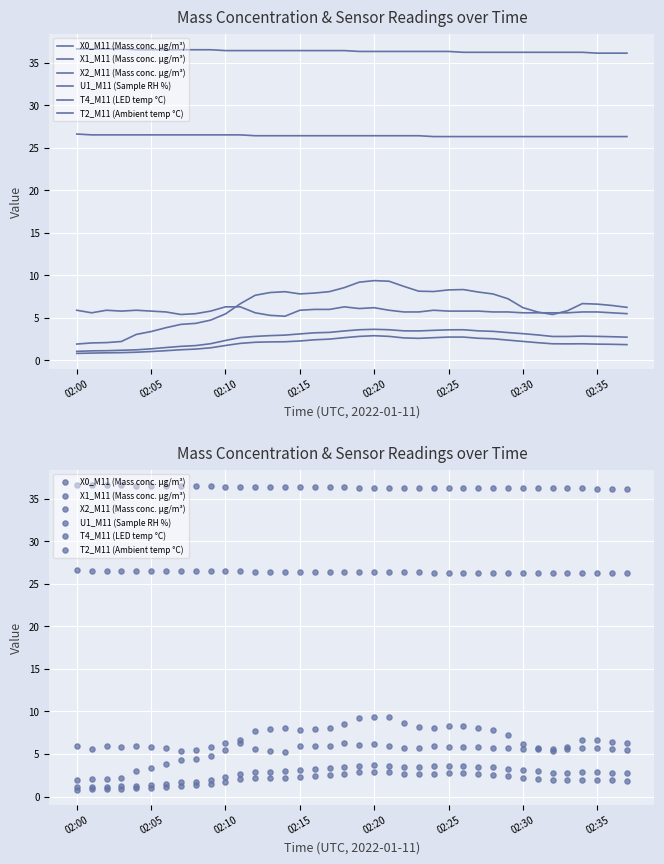

What are all the series names shown in the legend?

X0_M11 (Mass conc. μg/m³), X1_M11 (Mass conc. μg/m³), X2_M11 (Mass conc. μg/m³), U1_M11 (Sample RH %), T4_M11 (LED temp °C), T2_M11 (Ambient temp °C)